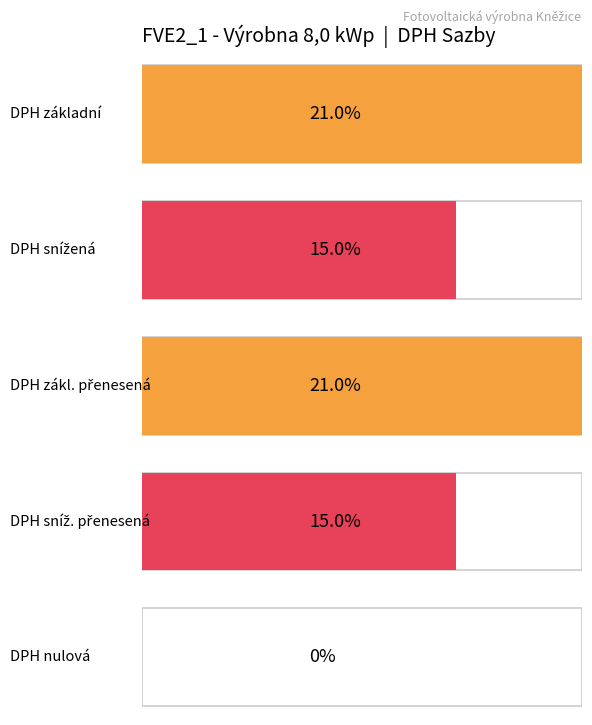

List the series in order of their peak value, lowest first.

nulová, snížená, sníž. přenesená, základní, zákl. přenesená